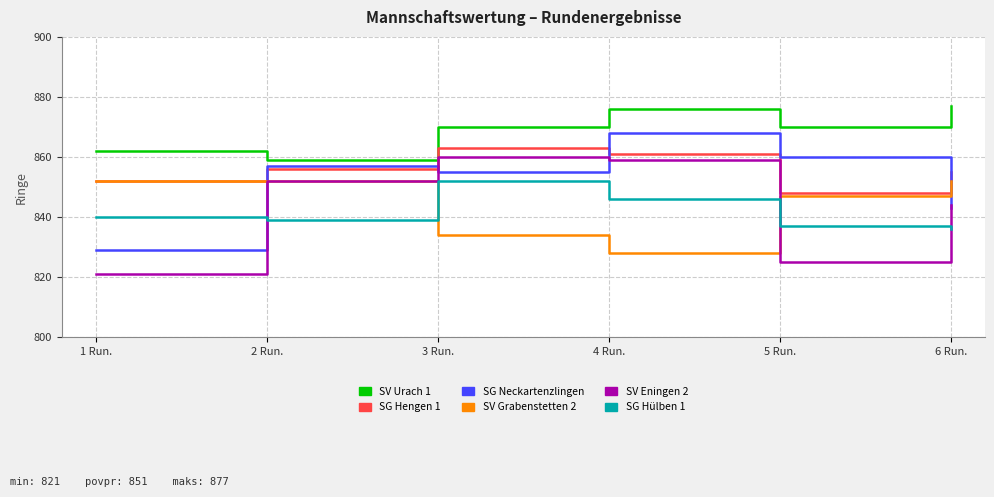

Reading left to right, extract all data points from this chart.

SV Urach 1: 862	859	870	876	870	877
SG Hengen 1: 852	856	863	861	848	855
SG Neckartenzlingen: 829	857	855	868	860	843
SV Grabenstetten 2: 852	852	834	828	847	852
SV Eningen 2: 821	852	860	859	825	844
SG Hülben 1: 840	839	852	846	837	836